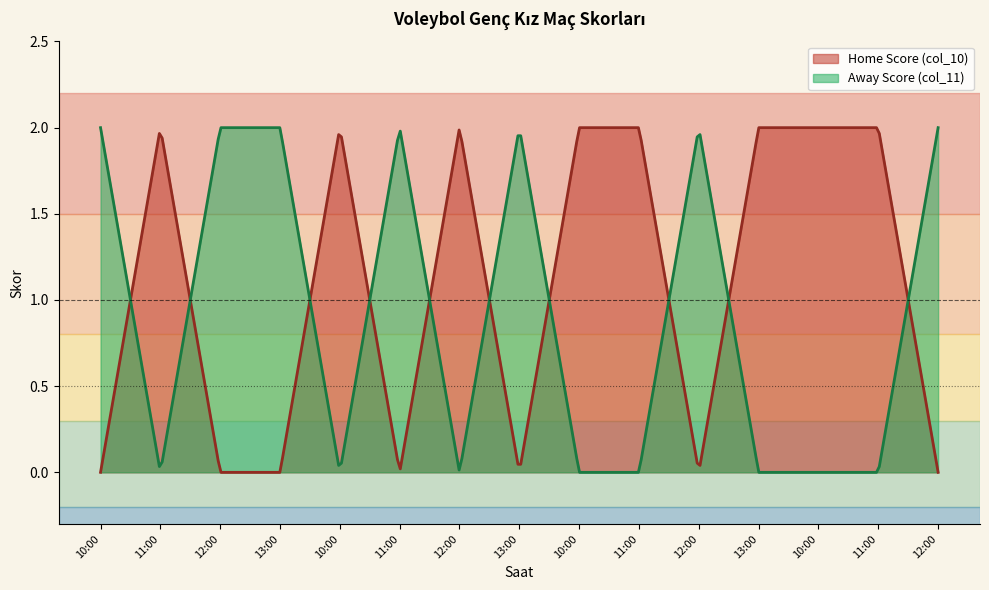

How many lines are shown in the chart?

2